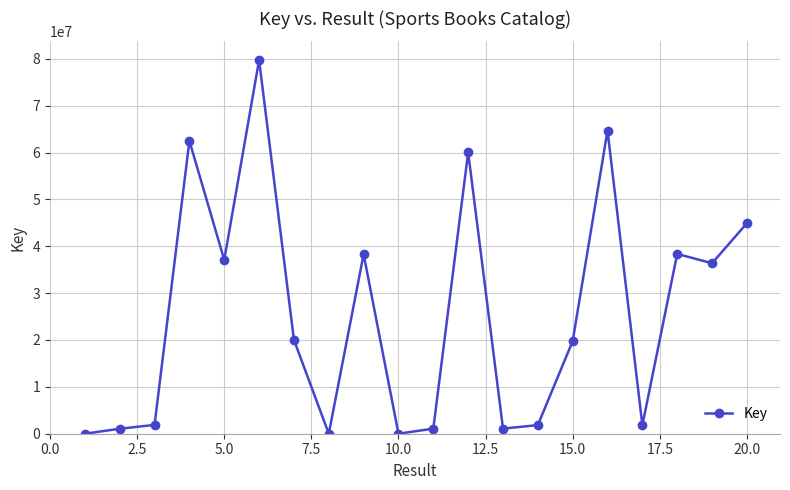

What is the difference between the second highest and minimum values?

64686293